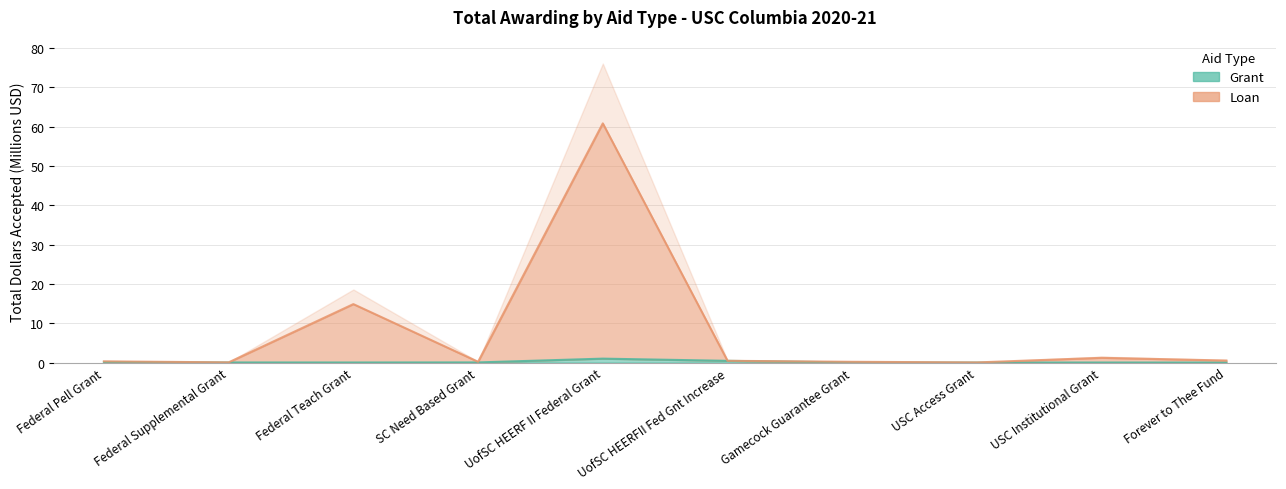

True or false: Grant has more than 0 interior local peaks.

True